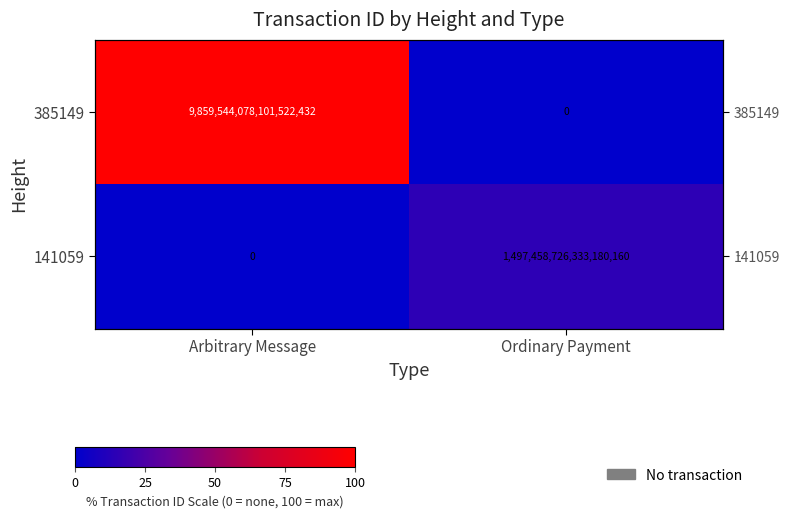

Is it true that 385149 equals 9859544078101522432 at Arbitrary Message?

True